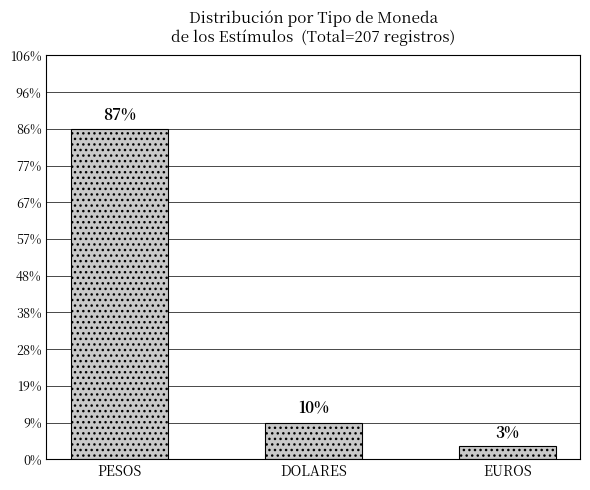

List the labels in order of value, smallest first.

EUROS, DOLARES, PESOS